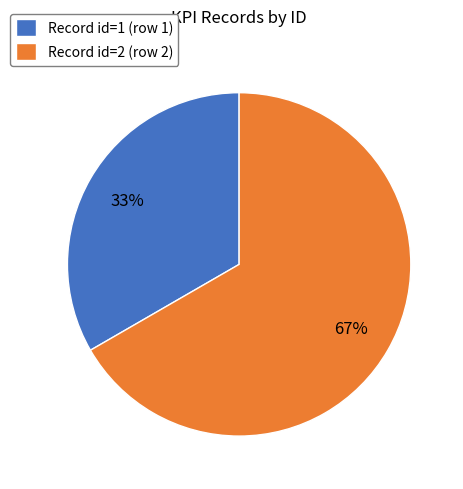

Do Record id=1 (row 1) and Record id=2 (row 2) together represent more than half of the pie?

Yes